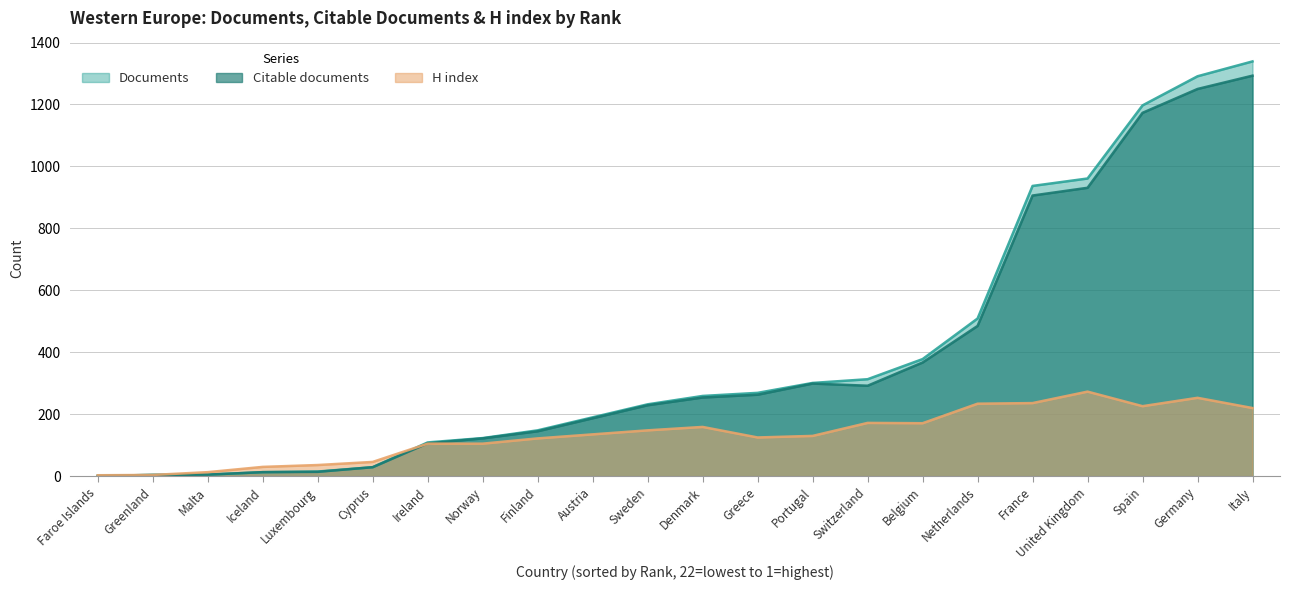

The Citable documents series shows 106 at Ireland. True or false?

True